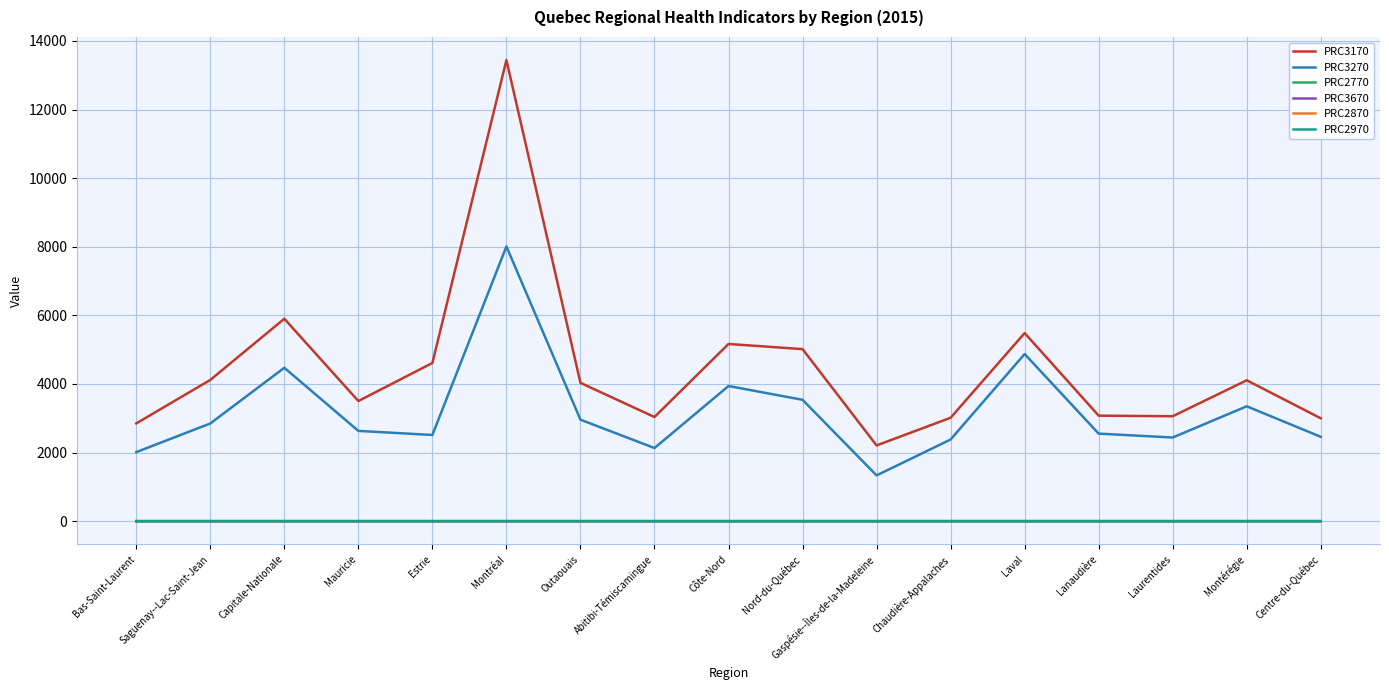

What is the greatest value displayed?

13443.0